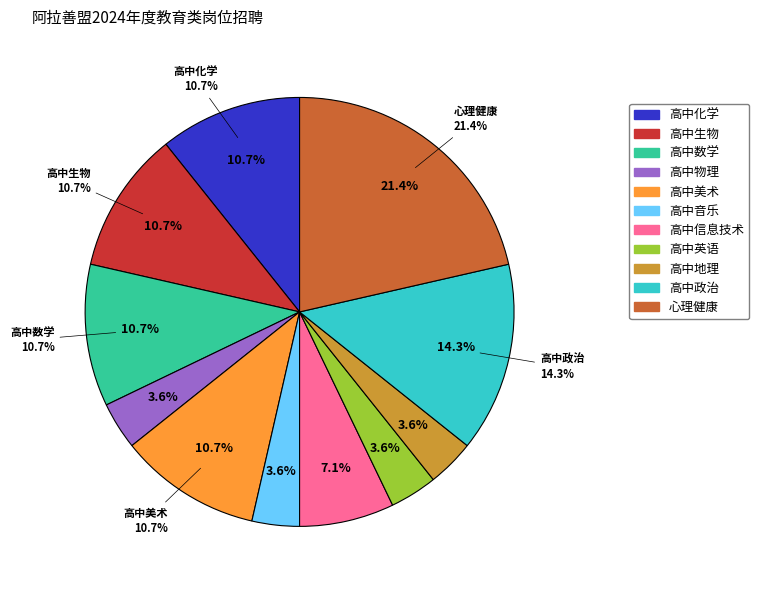

Count the number of slices in the pie.

11